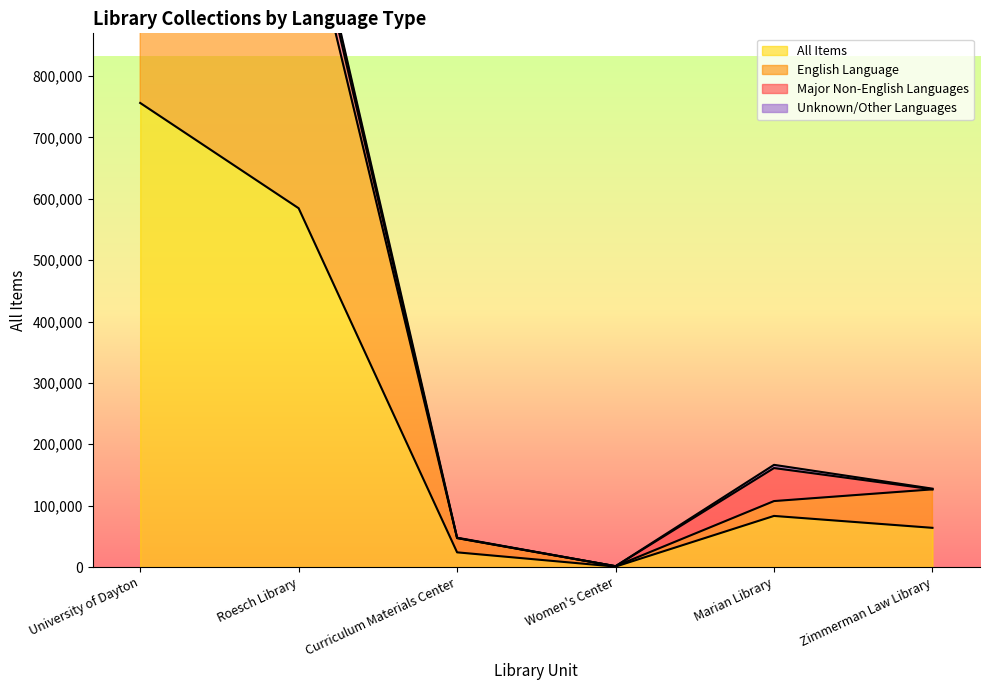

What is the sum of all English Language values?

2805458